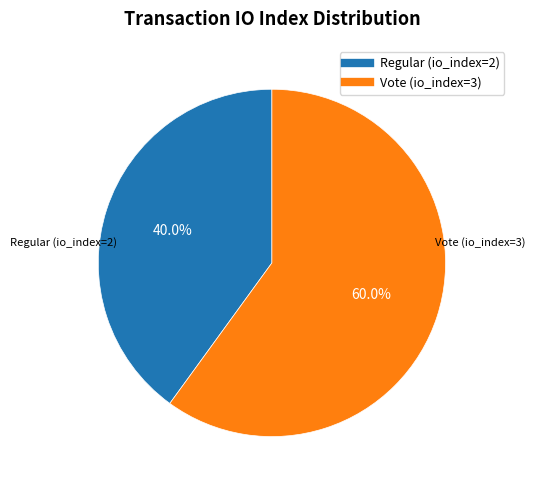

To the nearest percent, what is the difference between the largest and smallest slice percentages?

20%